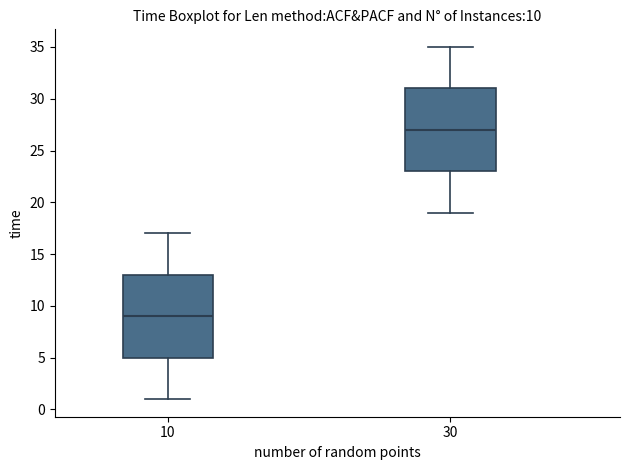

Which box has the lowest median line?

10